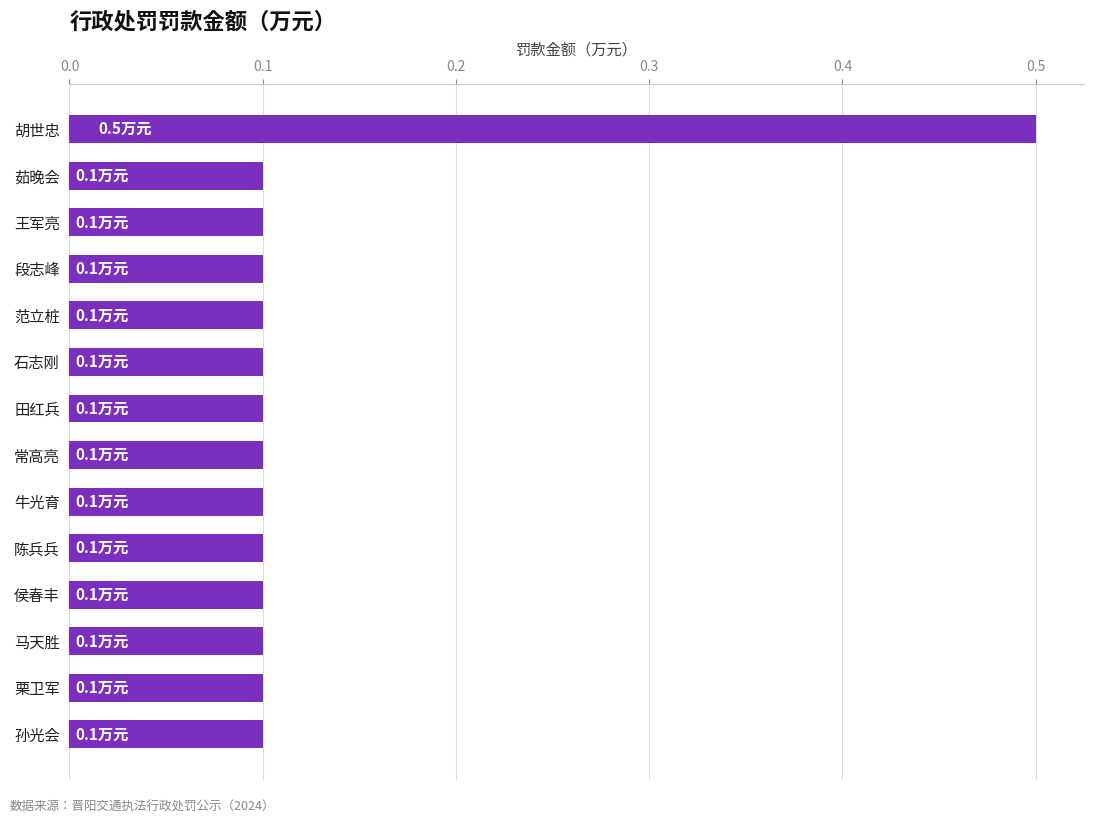

True or false: the data shows 0.2 at 侯春丰.

False